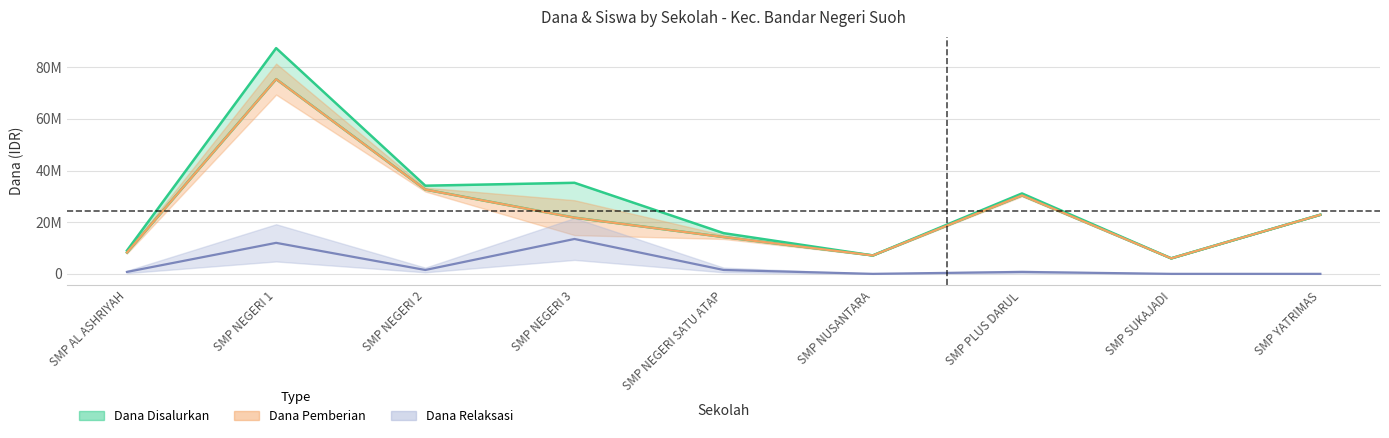

The value of Dana Relaksasi at SMP NUSANTARA is 8178580. True or false?

False